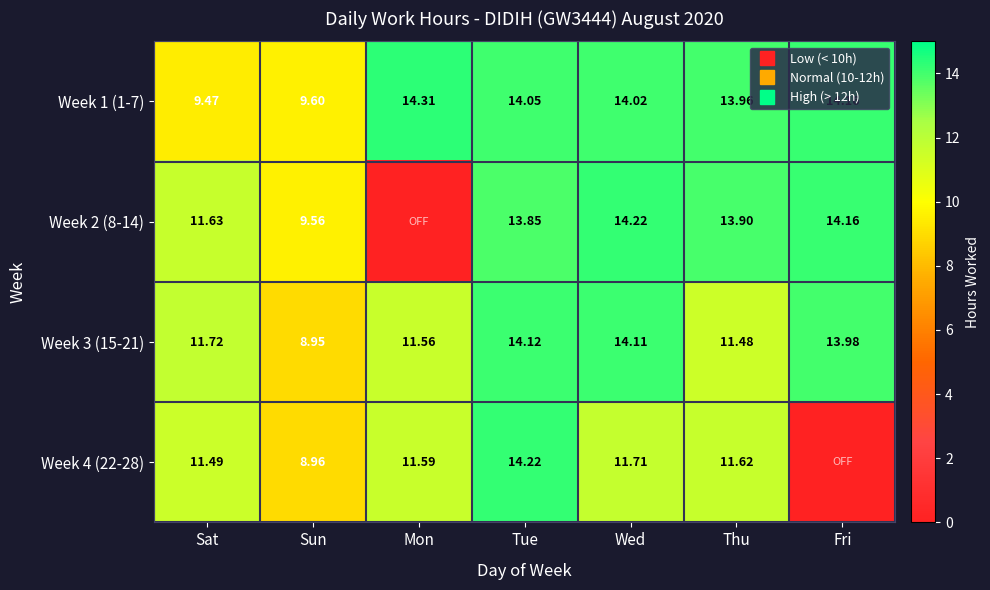

Which series has the widest spread of values?

Week 2 (8-14)